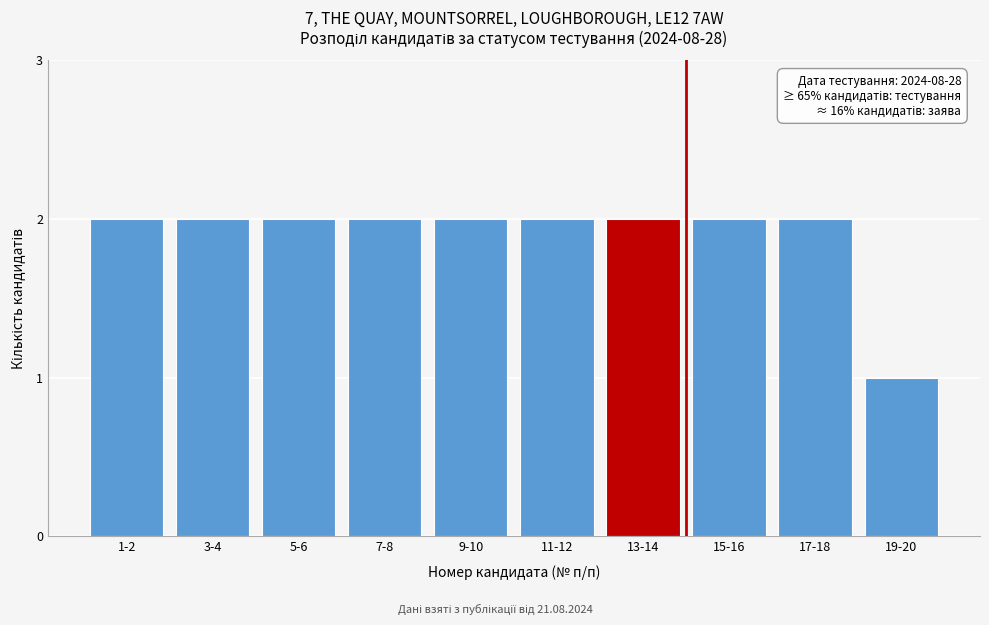

Reading left to right, what are all the values shown in this chart?

2	2	2	2	2	2	2	2	2	1